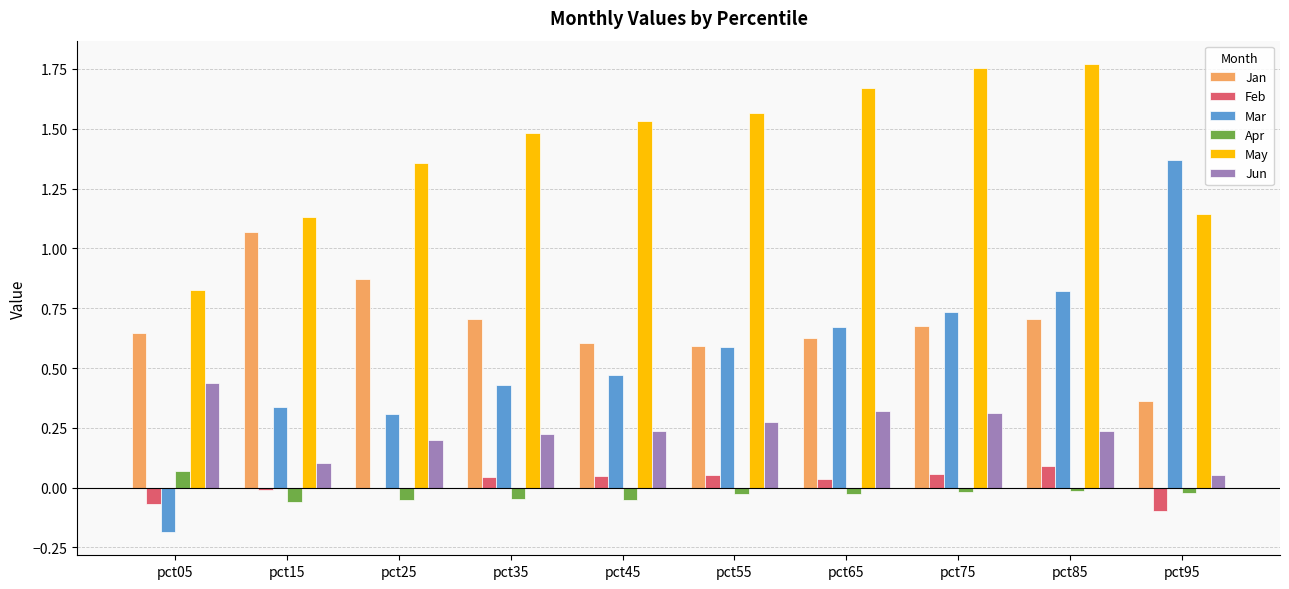

Which series has the largest total across all categories?

May